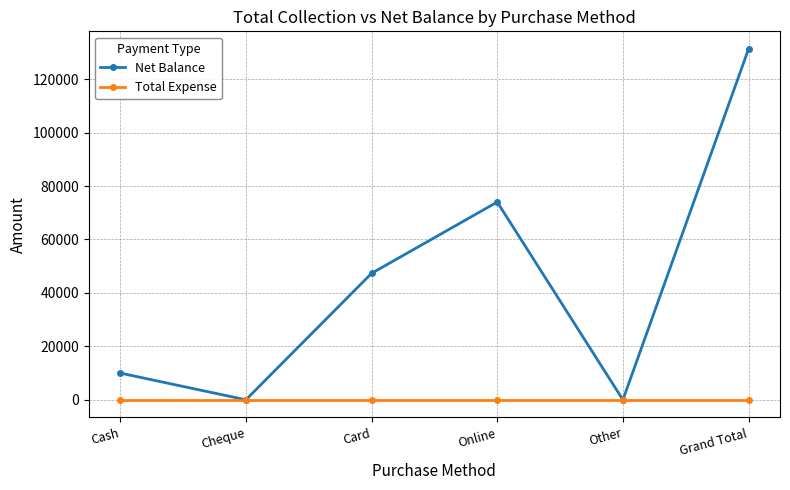

Which series has the largest range (max minus min)?

Net Balance